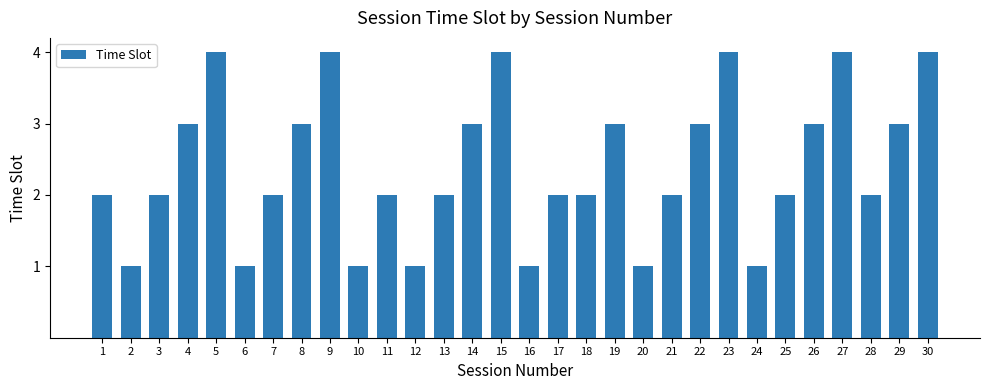

Approximately how many times larger is the value at 11 compared to 27?

0.5